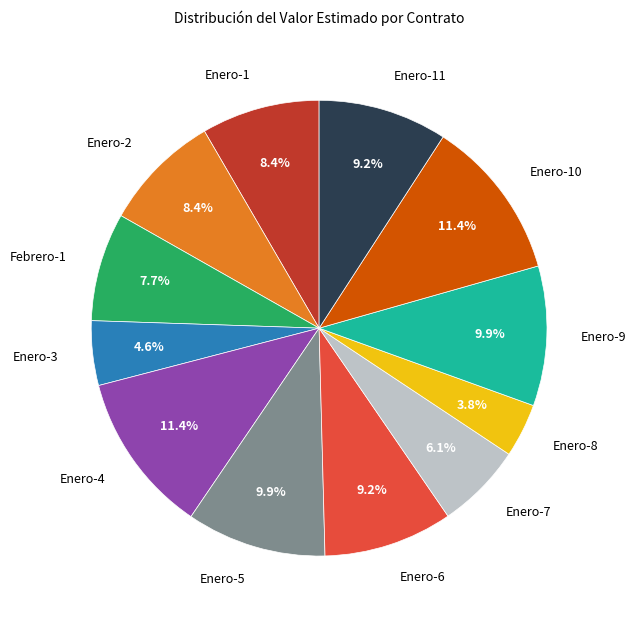

To the nearest percent, what is the difference between the largest and smallest slice percentages?

8%